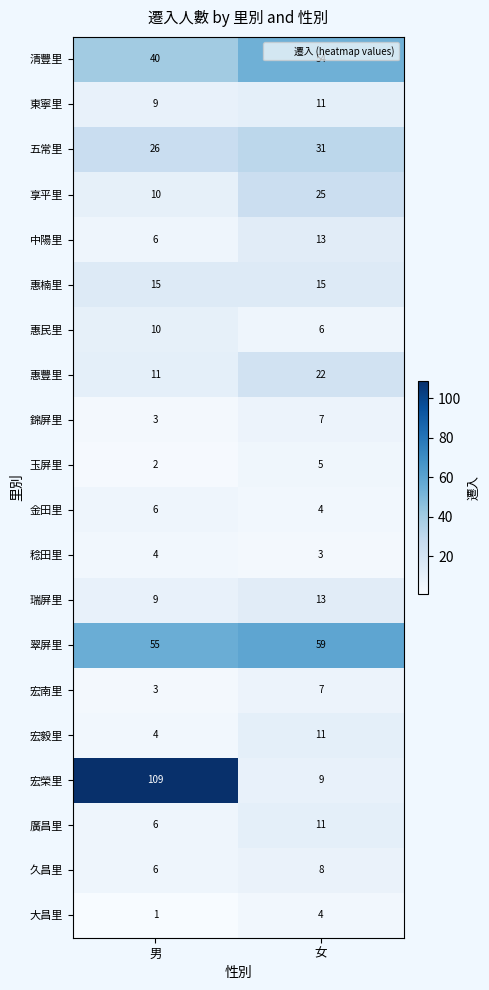

Rank the categories by 東寧里 value from highest to lowest.

女, 男